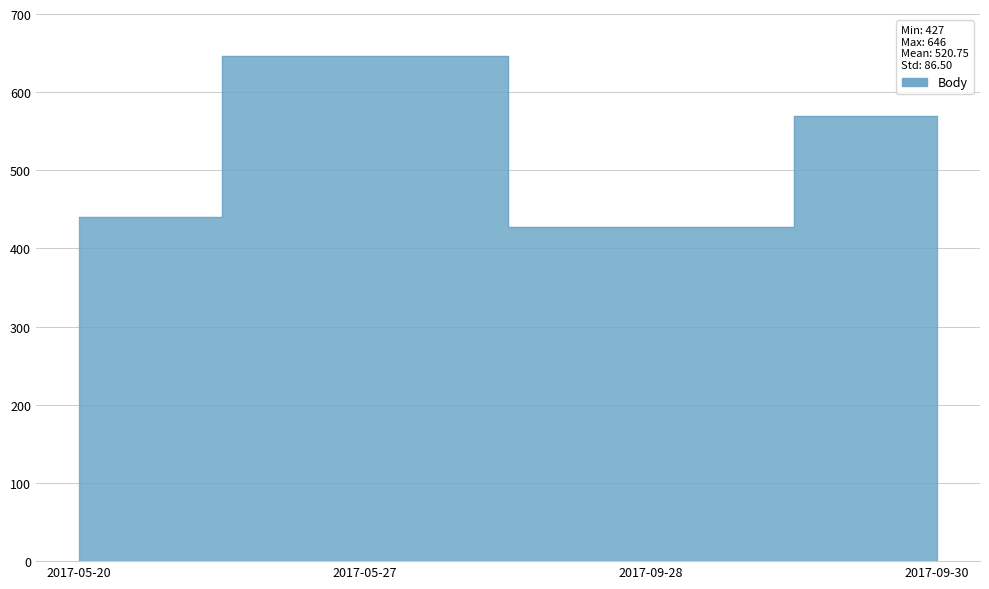

What position from the right is 2017-05-27?

3